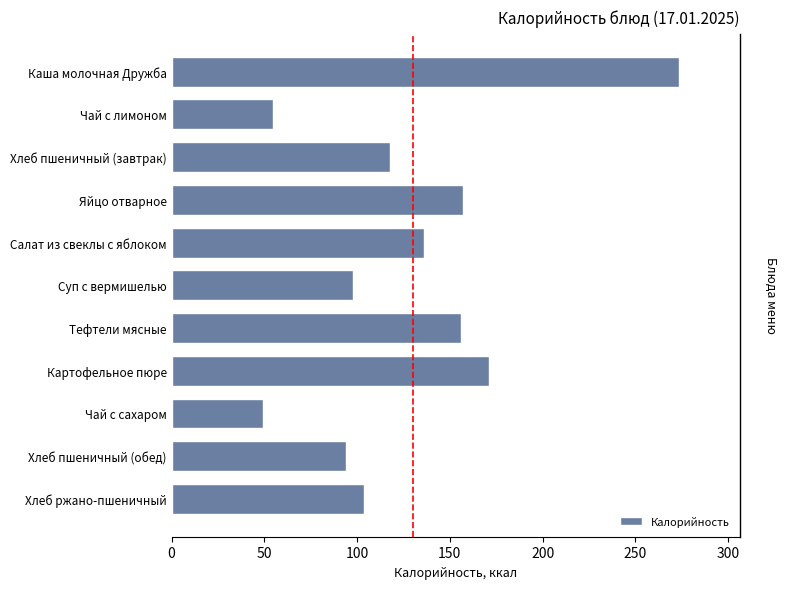

The value at Хлеб пшеничный (обед) is 94.0. True or false?

True